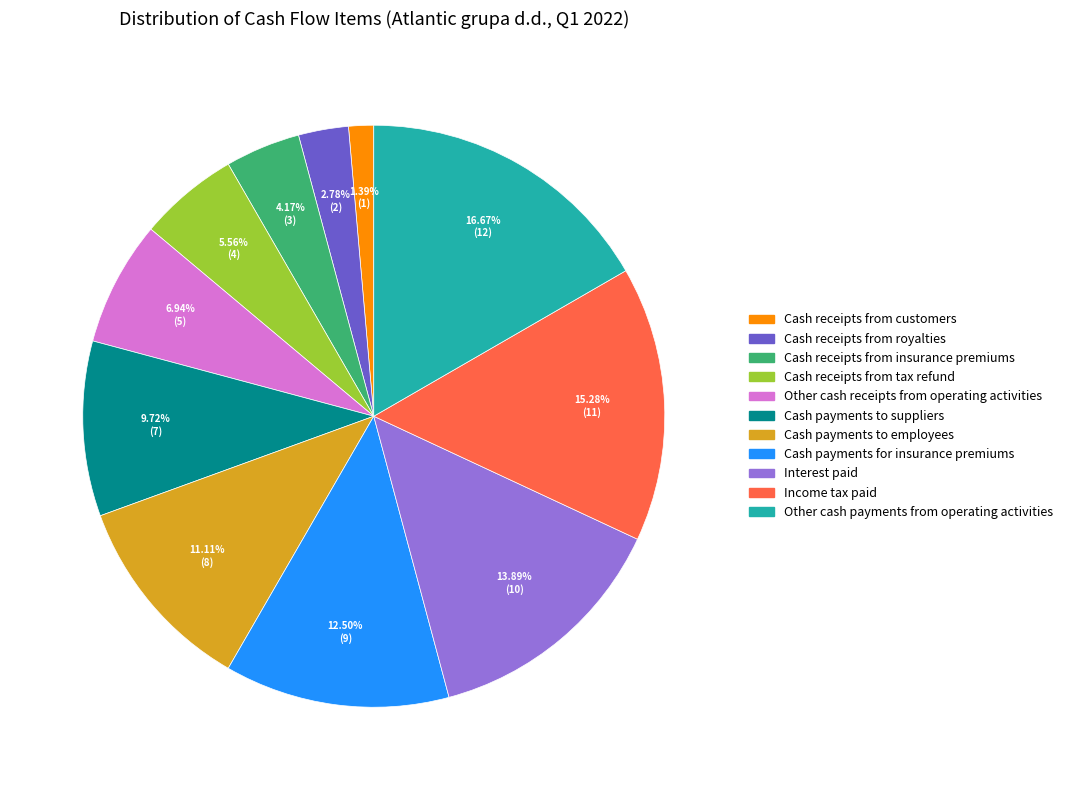

Combined, do Other cash payments from operating activities and Cash payments to suppliers account for over 50%?

No